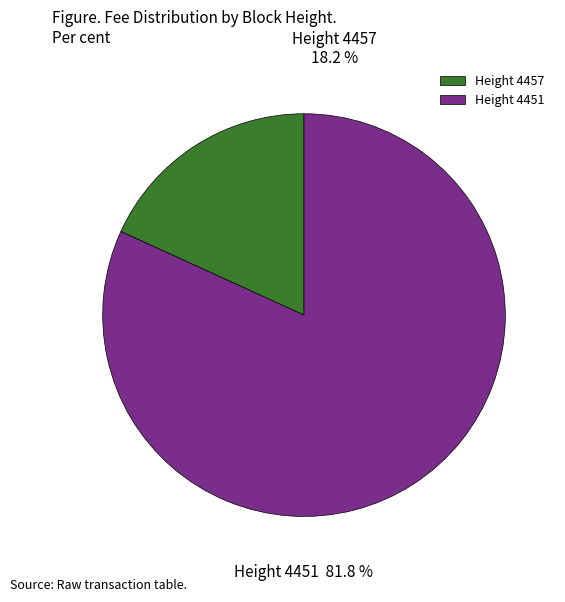

To the nearest percent, what percentage of the pie is 4457?

18%